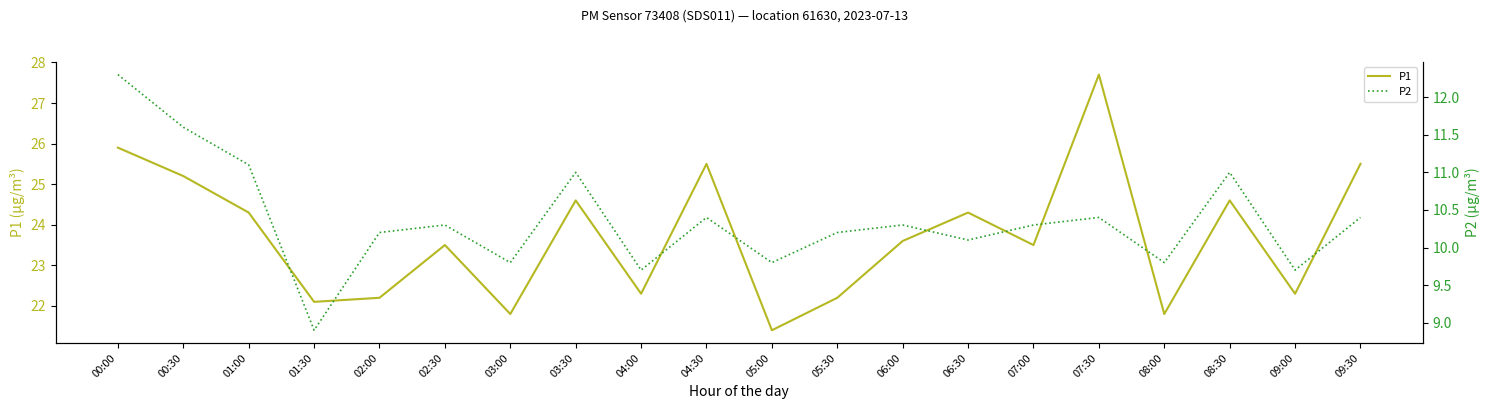

Where is the first local maximum for P2?

02:30